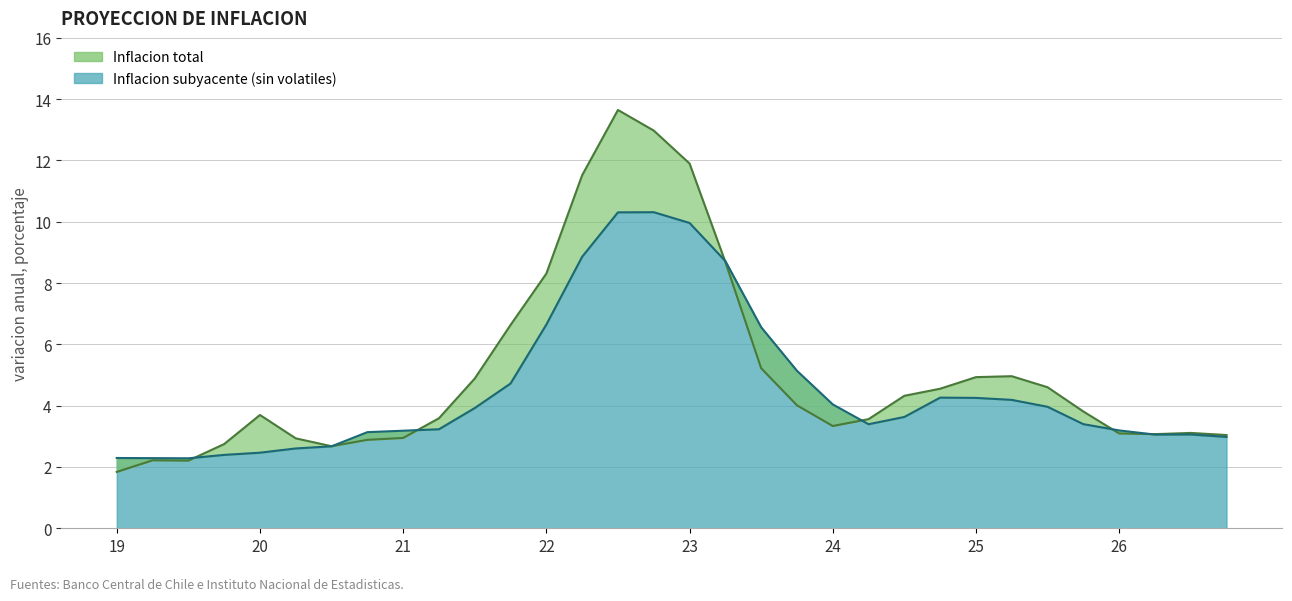

What is the difference between the maximum and minimum values in the Inflacion total series?

11.8